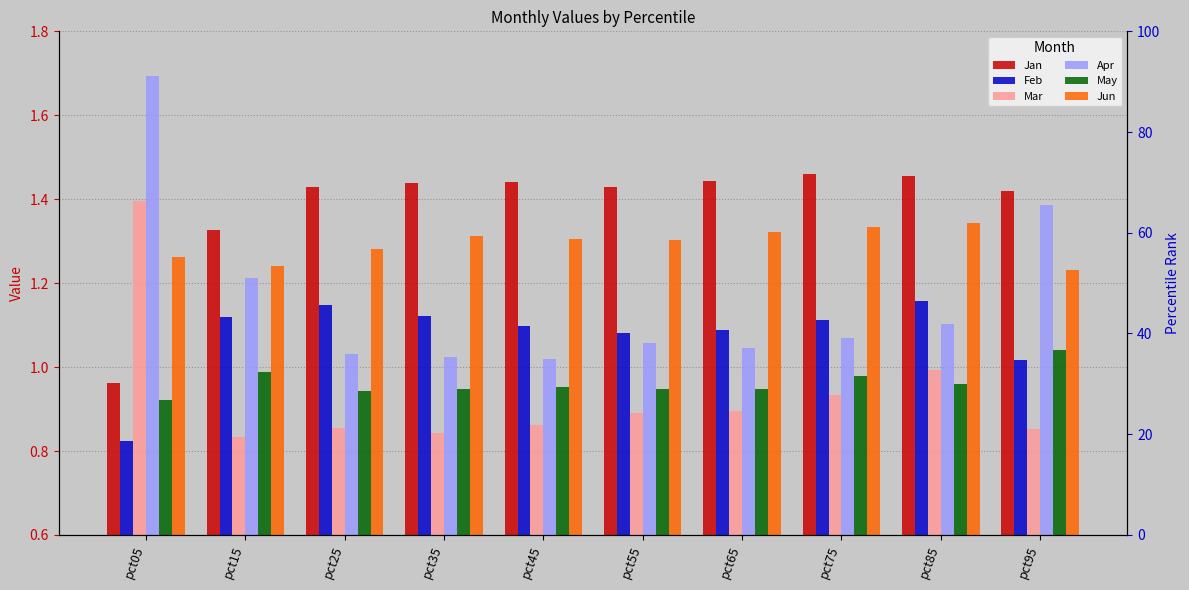

At pct35, list the series in order from smallest to largest.

Mar, May, Apr, Feb, Jun, Jan